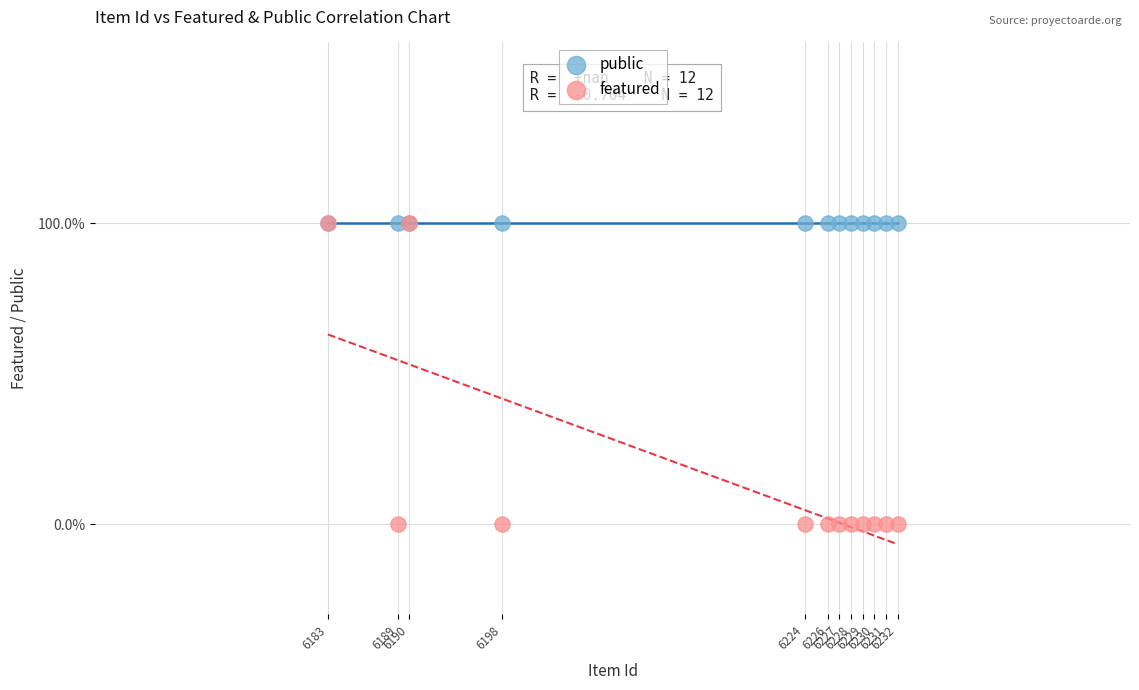

Which series reaches the minimum Y coordinate?

featured